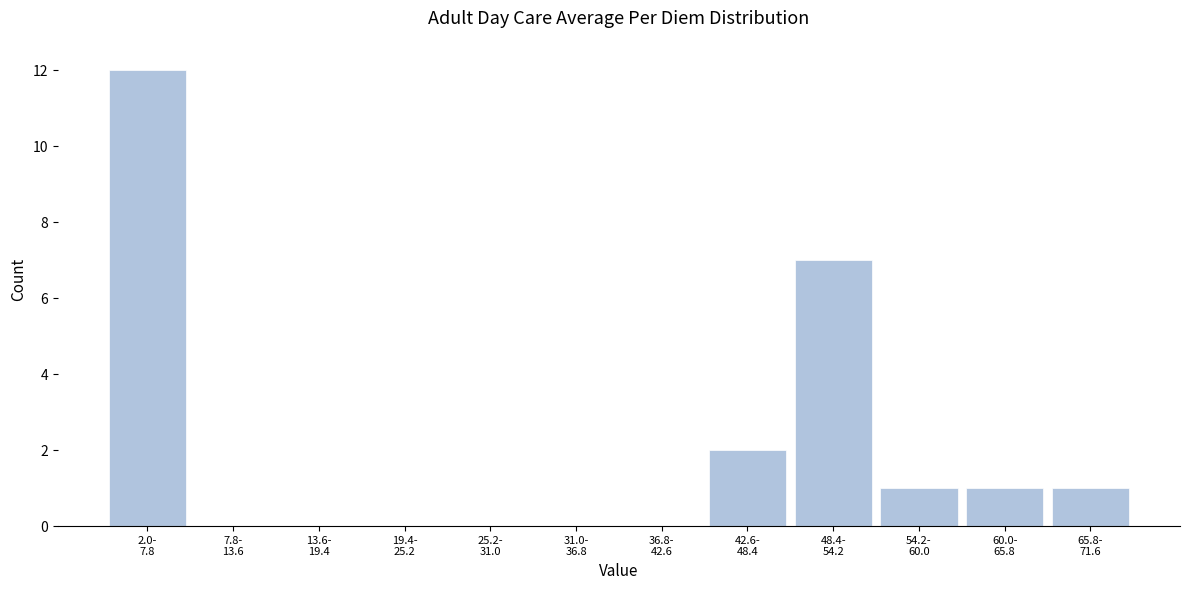

What is the sum of all values?

24